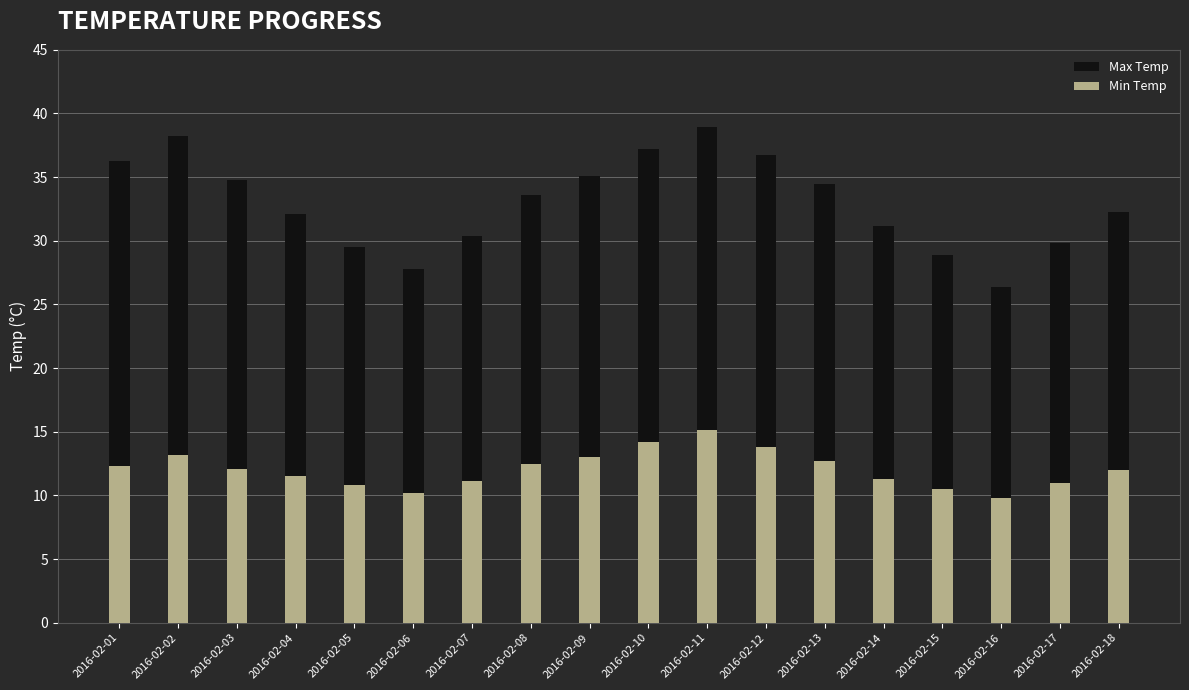

How many groups of bars are there?

18